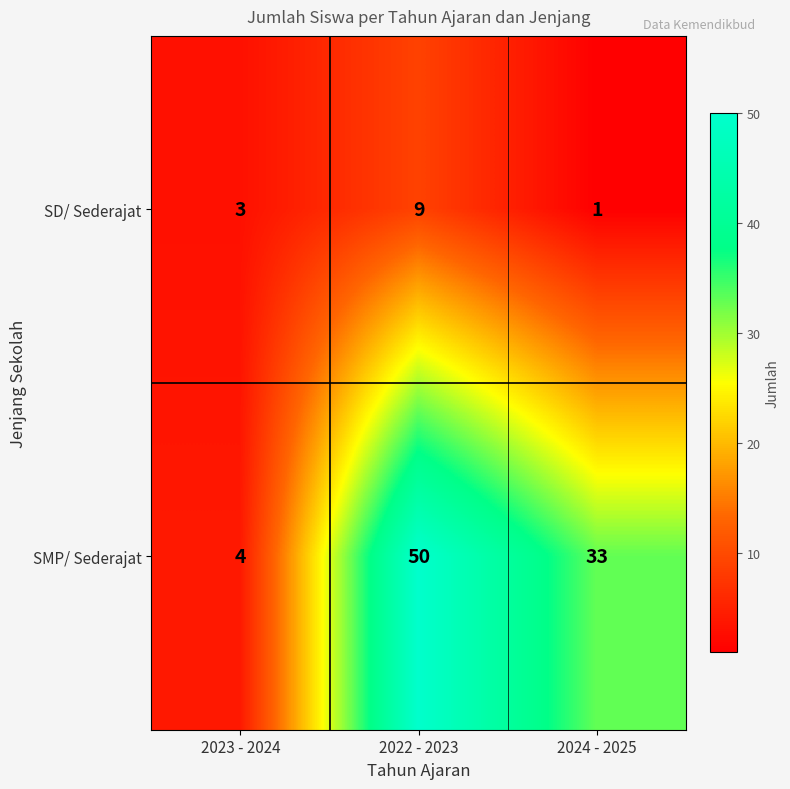

Where is SD/ Sederajat nearest to the value 5?

2023 - 2024